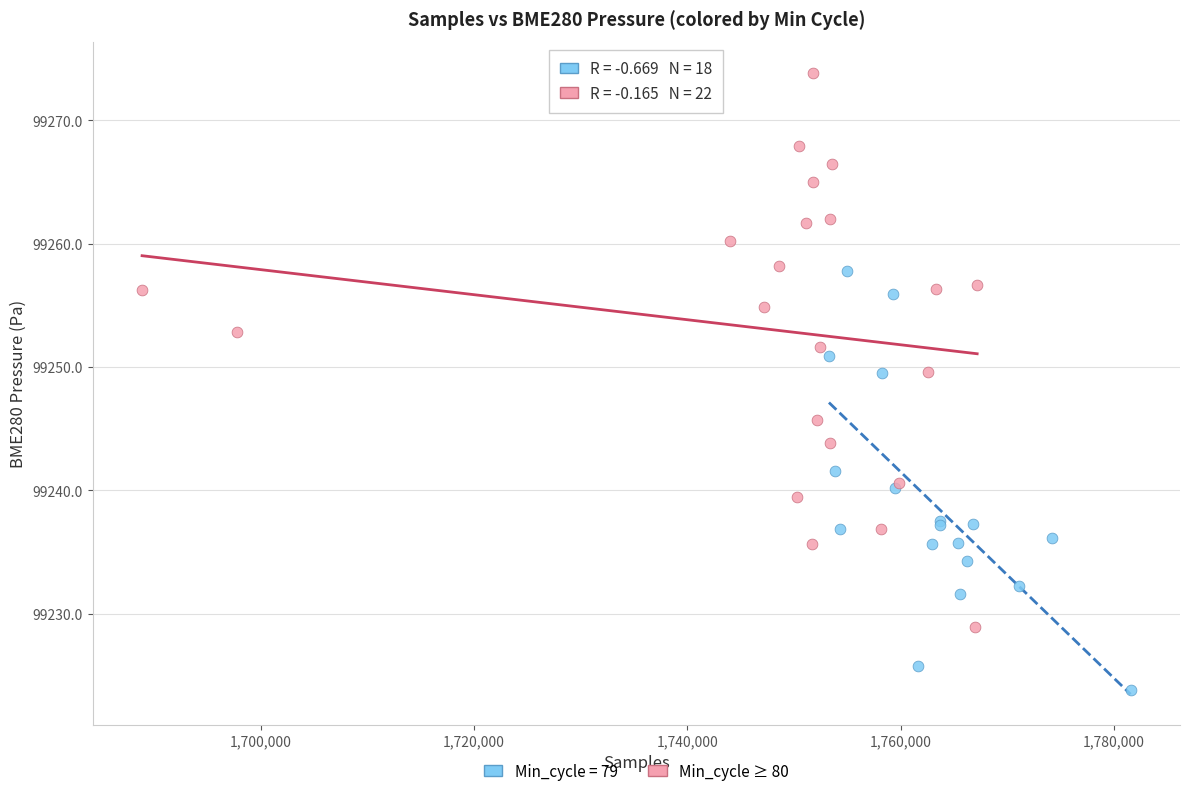

Which series has the largest Y range (max minus min)?

Min_cycle ≥ 80